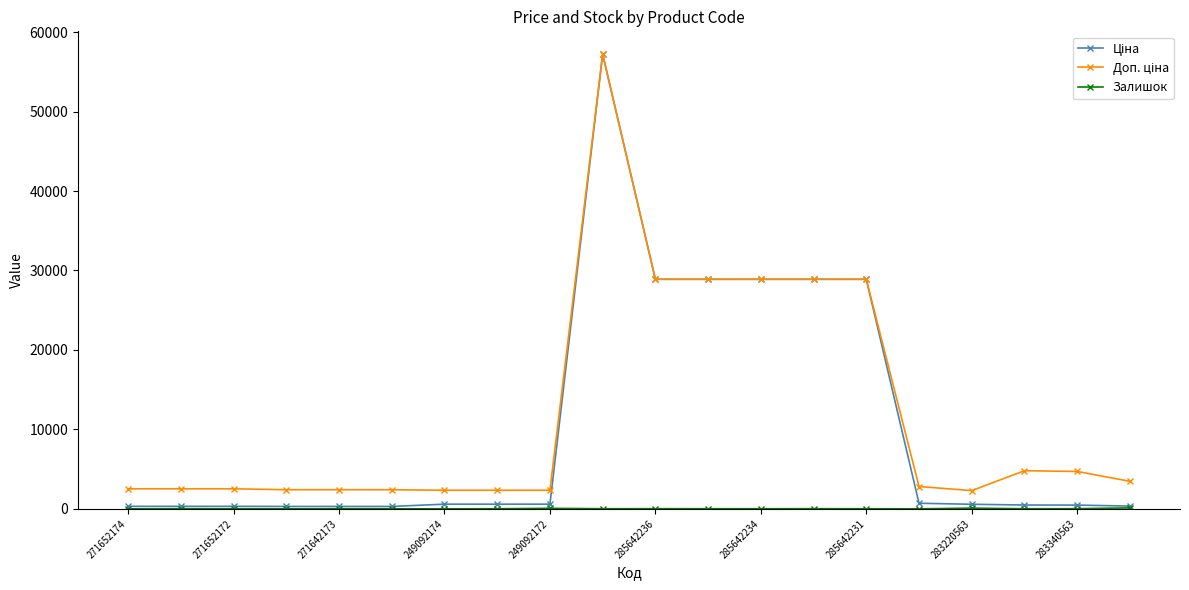

At how many categories does at least one series exceed 24136?

6